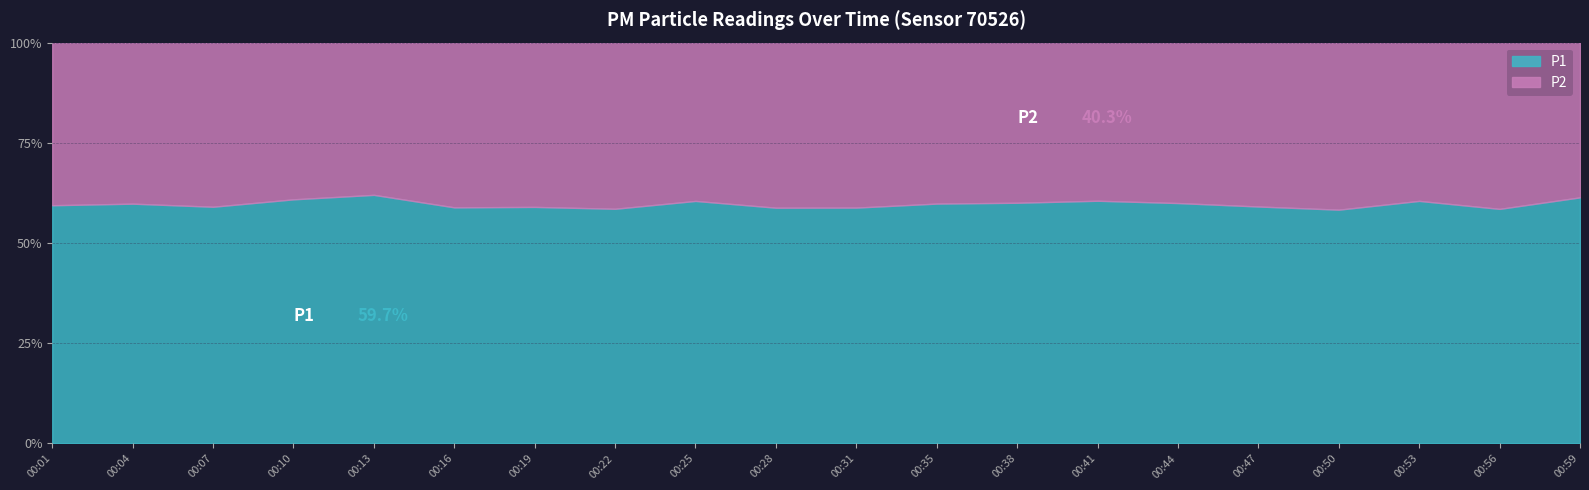

Is the value of P2 at 00:31 greater than the value of P1 at 00:10?

No